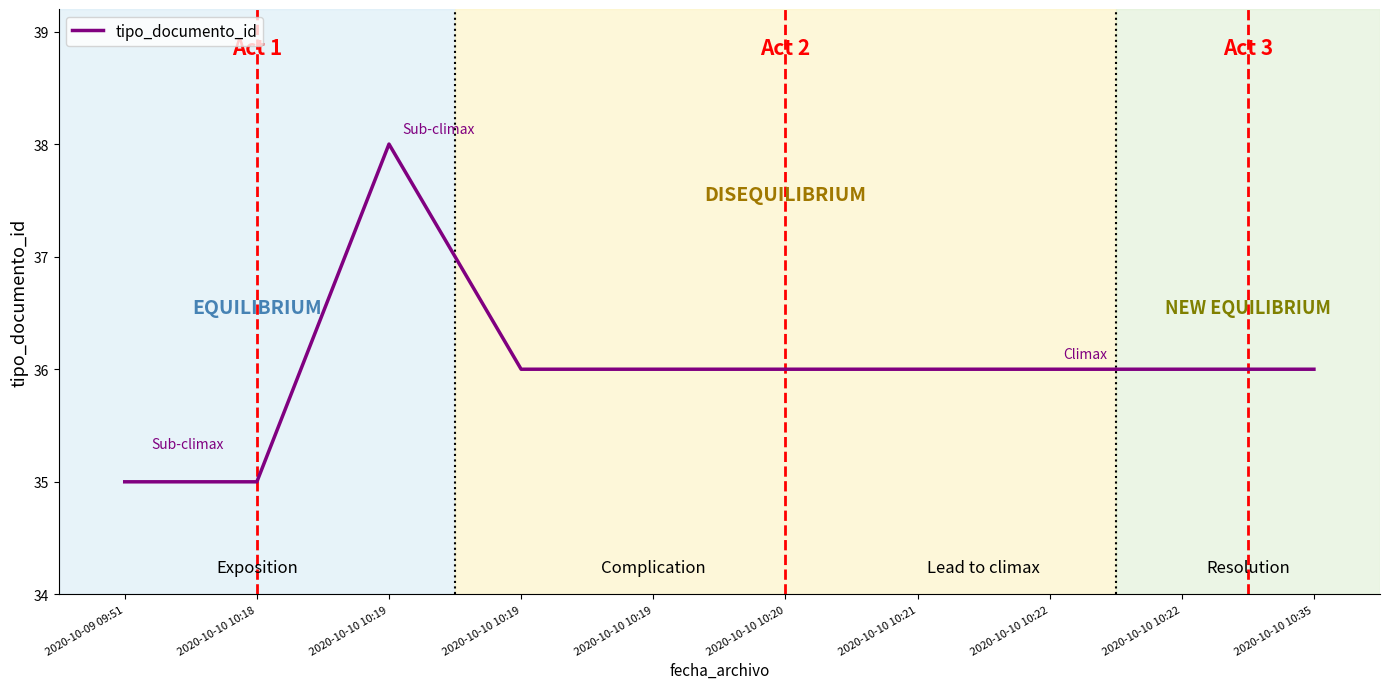

How many interior local peaks (higher than both neighbors) does the data have?

1